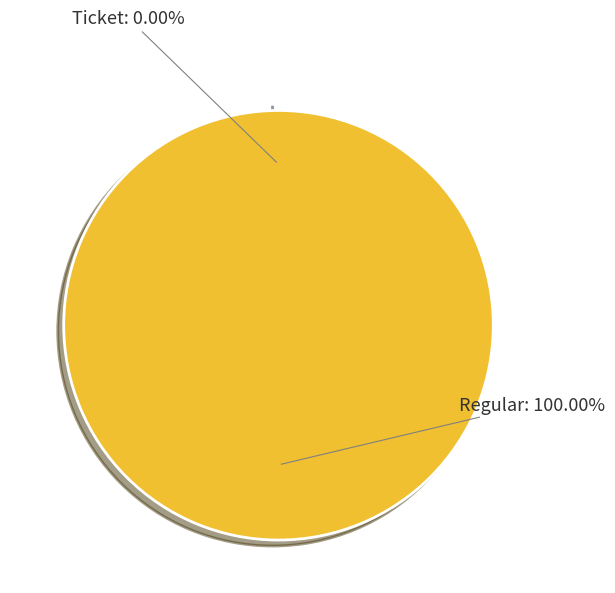

What is the majority slice?

Regular (io_index=23)